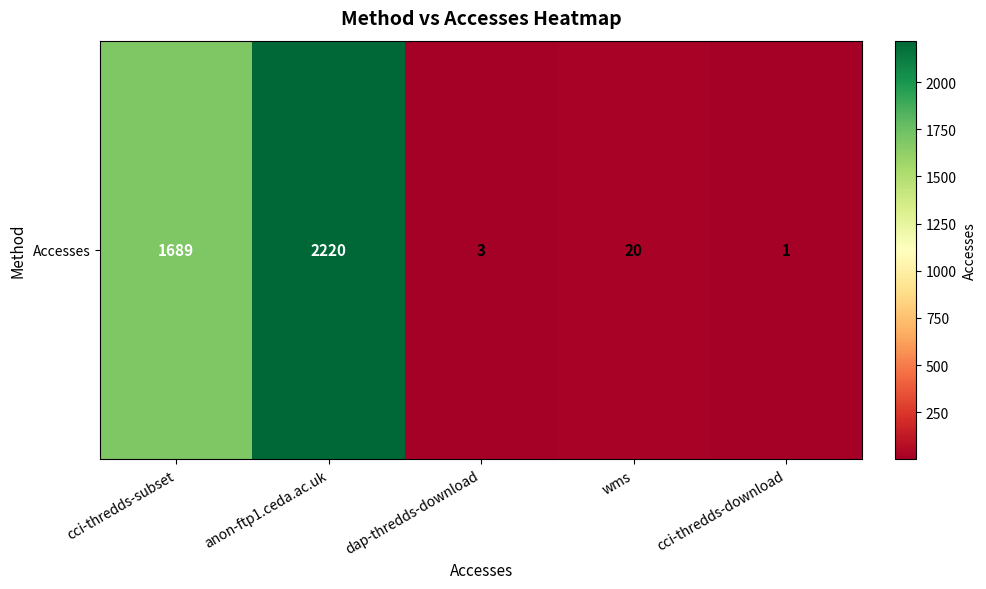

How many distinct data groups are displayed?

1